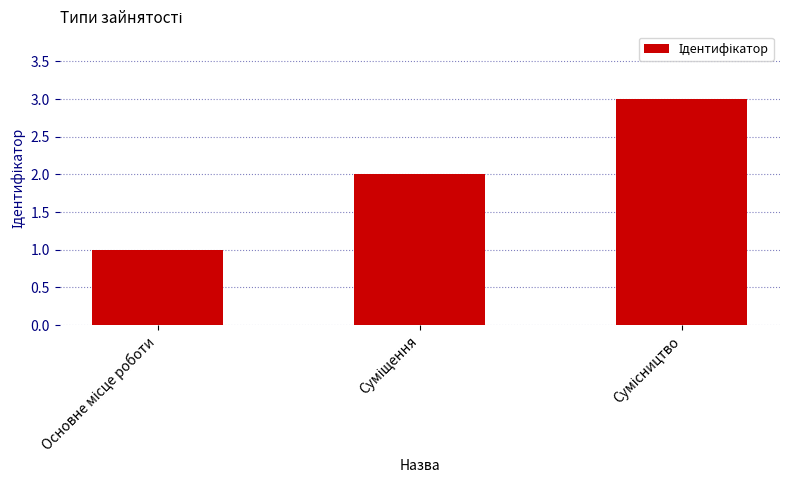

What is the greatest value displayed?

3